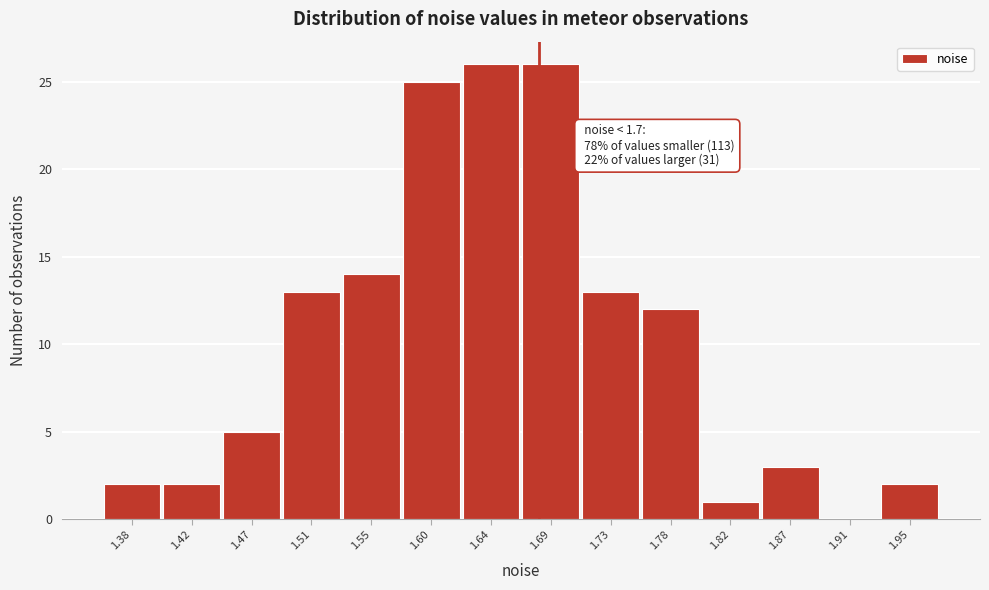

Reading right to left, what are all the values shown in this chart?

1.95=2	1.91=0	1.87=3	1.82=1	1.78=12	1.73=13	1.69=26	1.64=26	1.60=25	1.55=14	1.51=13	1.47=5	1.42=2	1.38=2